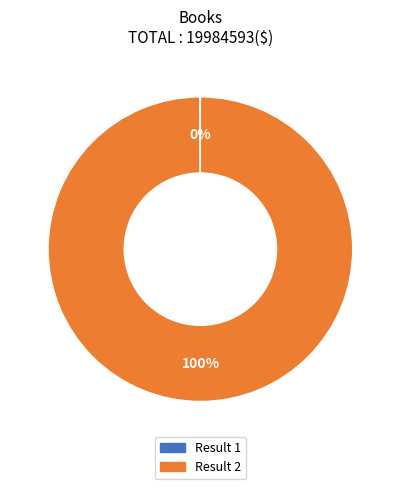

To the nearest percent, what percentage of the pie is Result 2?

100%